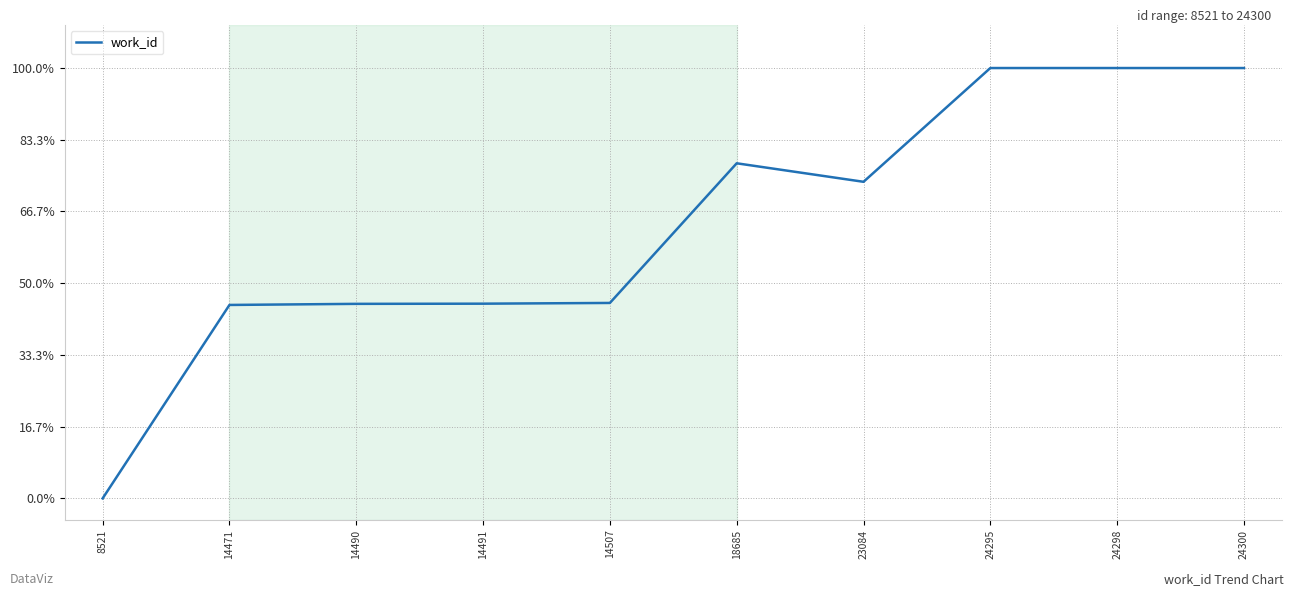

How many lines are shown in the chart?

1